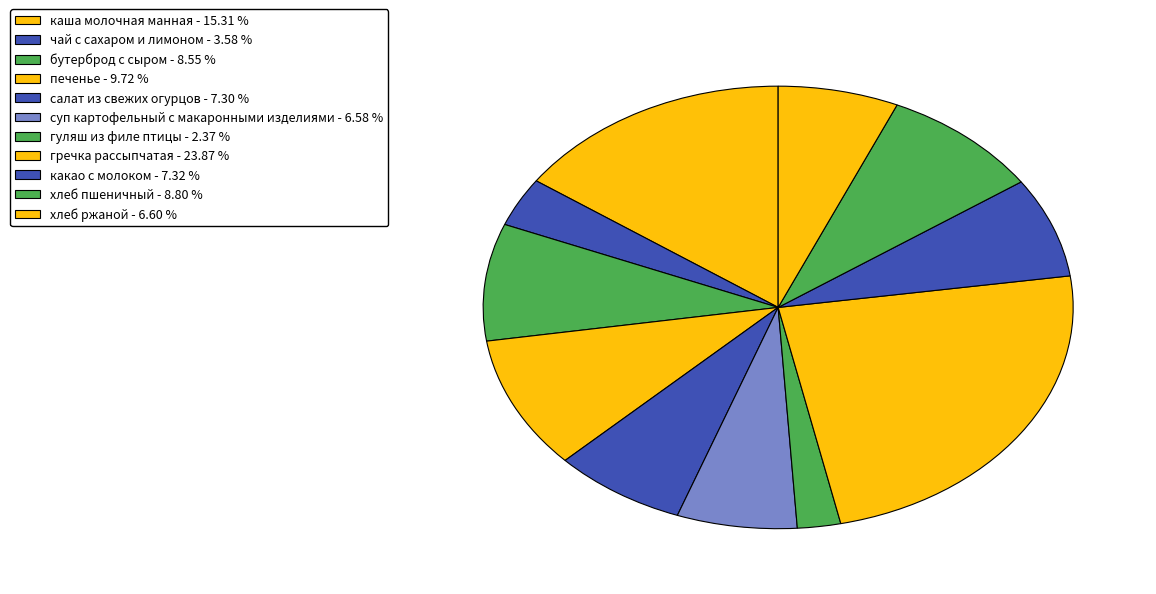

What percentage is NOT represented by хлеб пшеничный?

91.2%